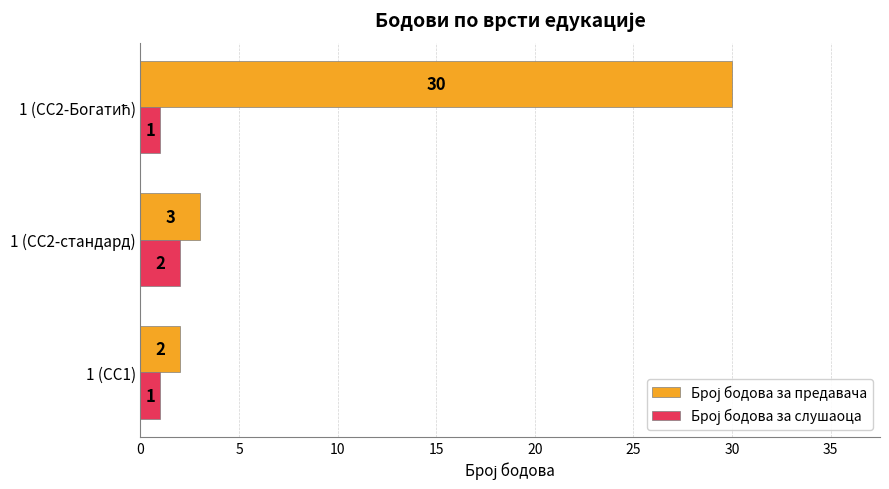

What is the minimum value shown in the chart?

1